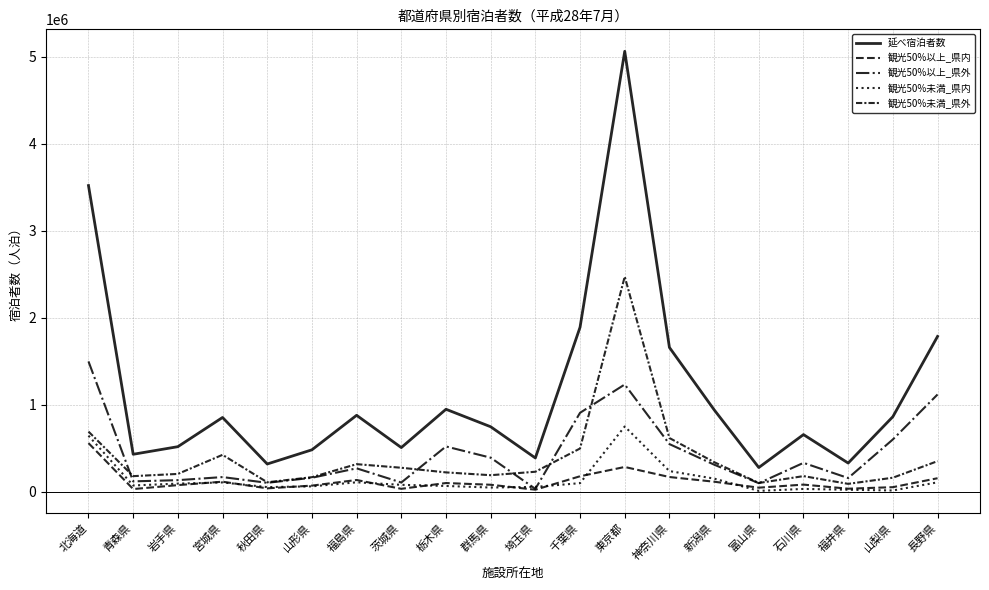

What is the label of the 4th point from the left?

宮城県